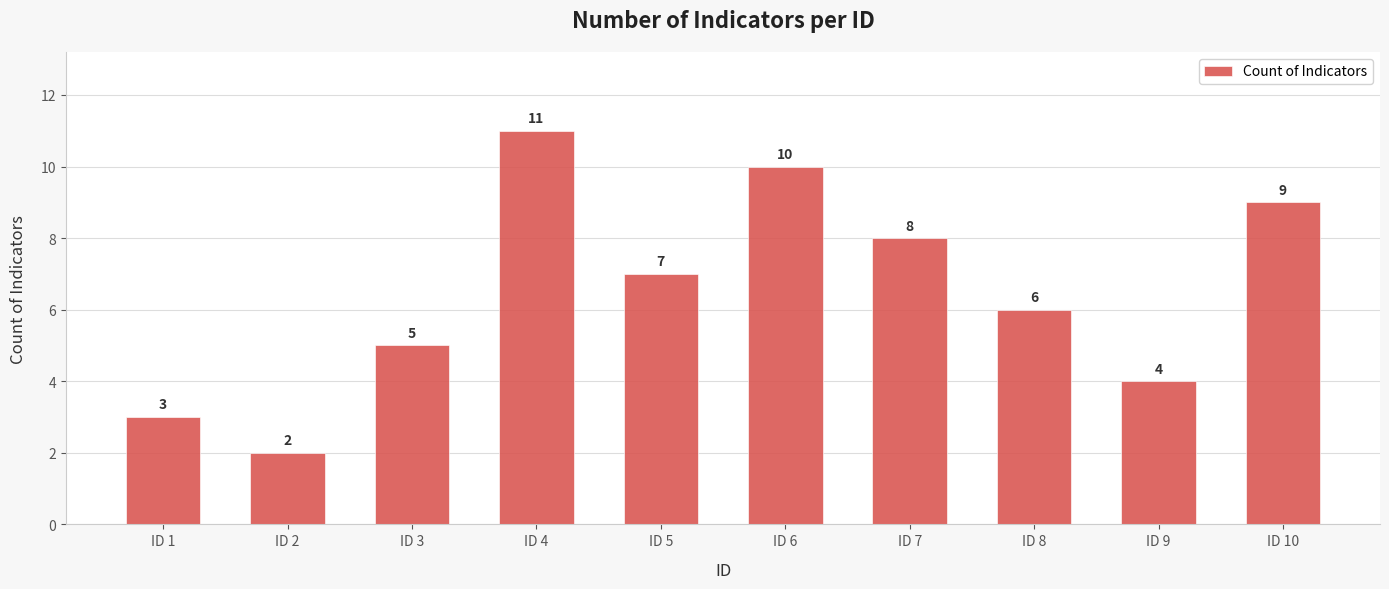

Between ID 1 and ID 6, which is larger?

ID 6